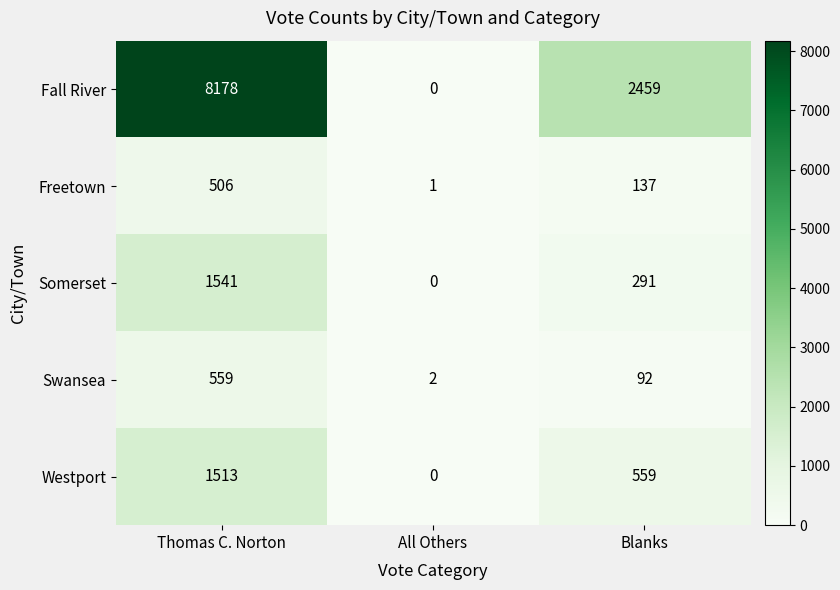

Count the number of categories in the chart.

3